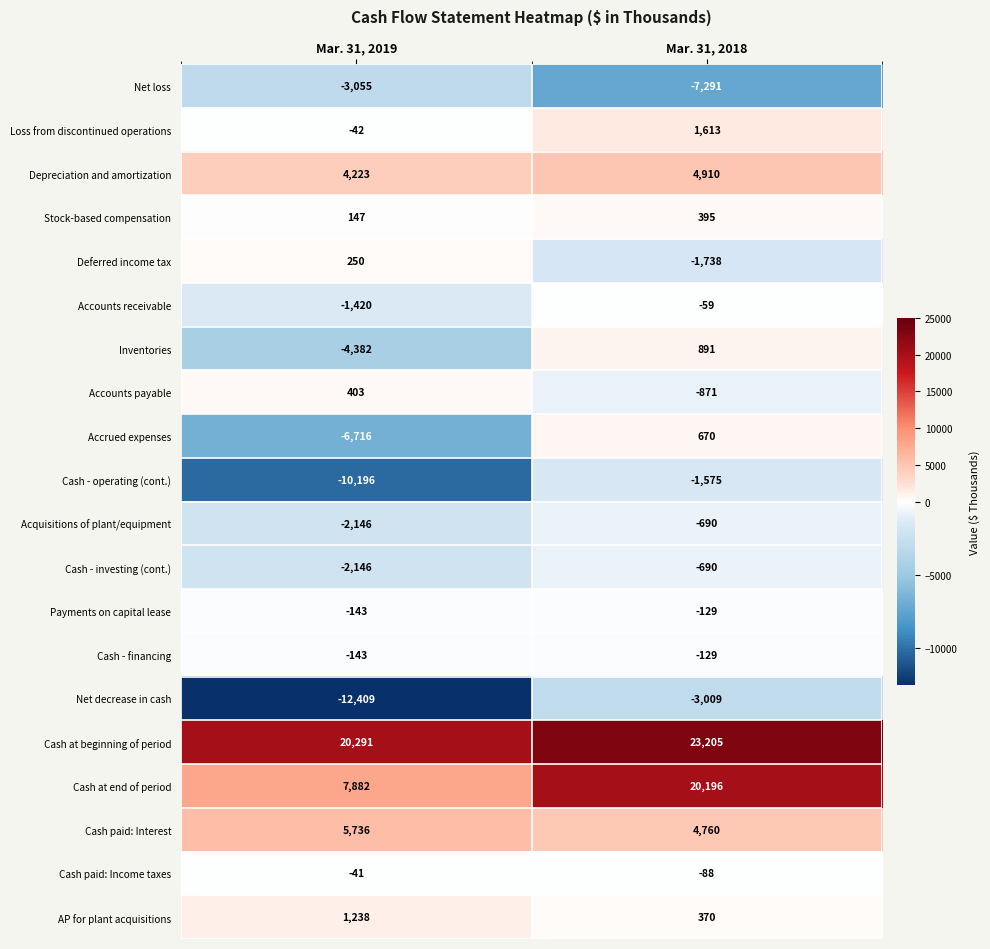

What is the greatest value displayed?

23205